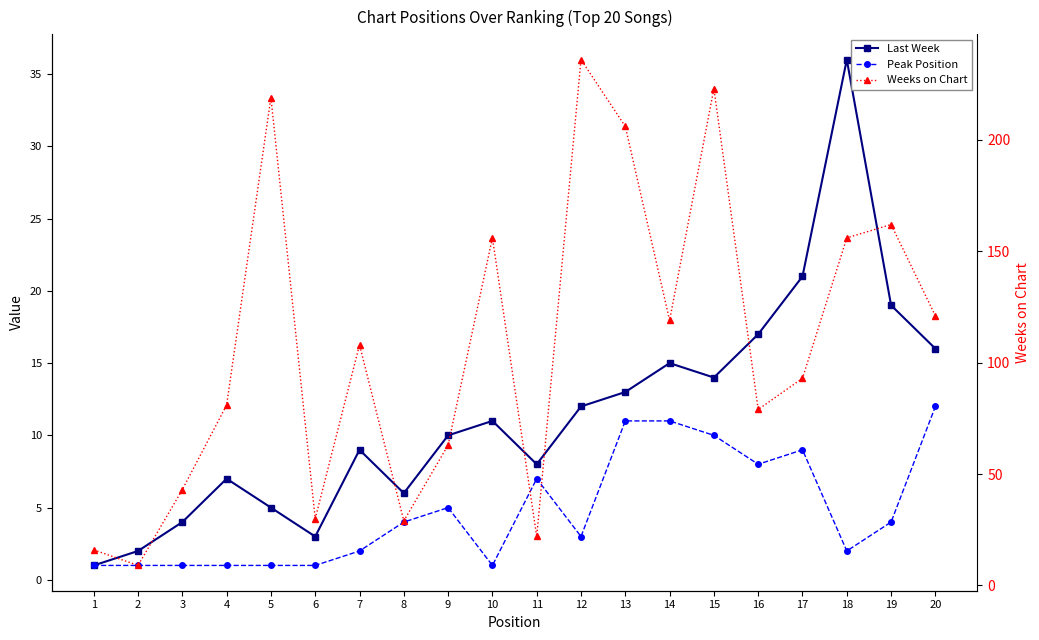

Which series has the largest range (max minus min)?

Weeks on Chart